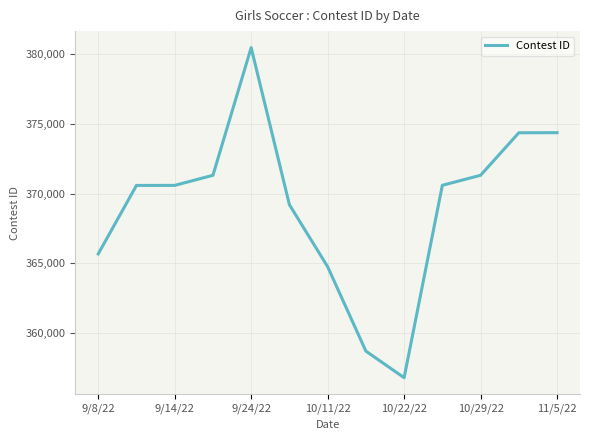

What is the difference between the maximum and minimum values?

23659